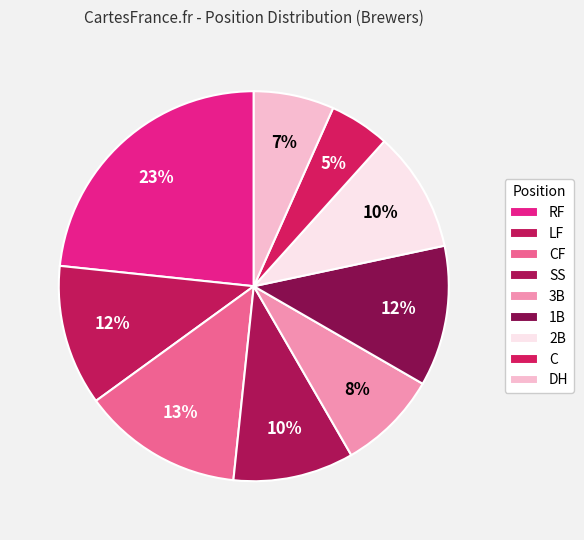

Does any single category account for the majority?

No